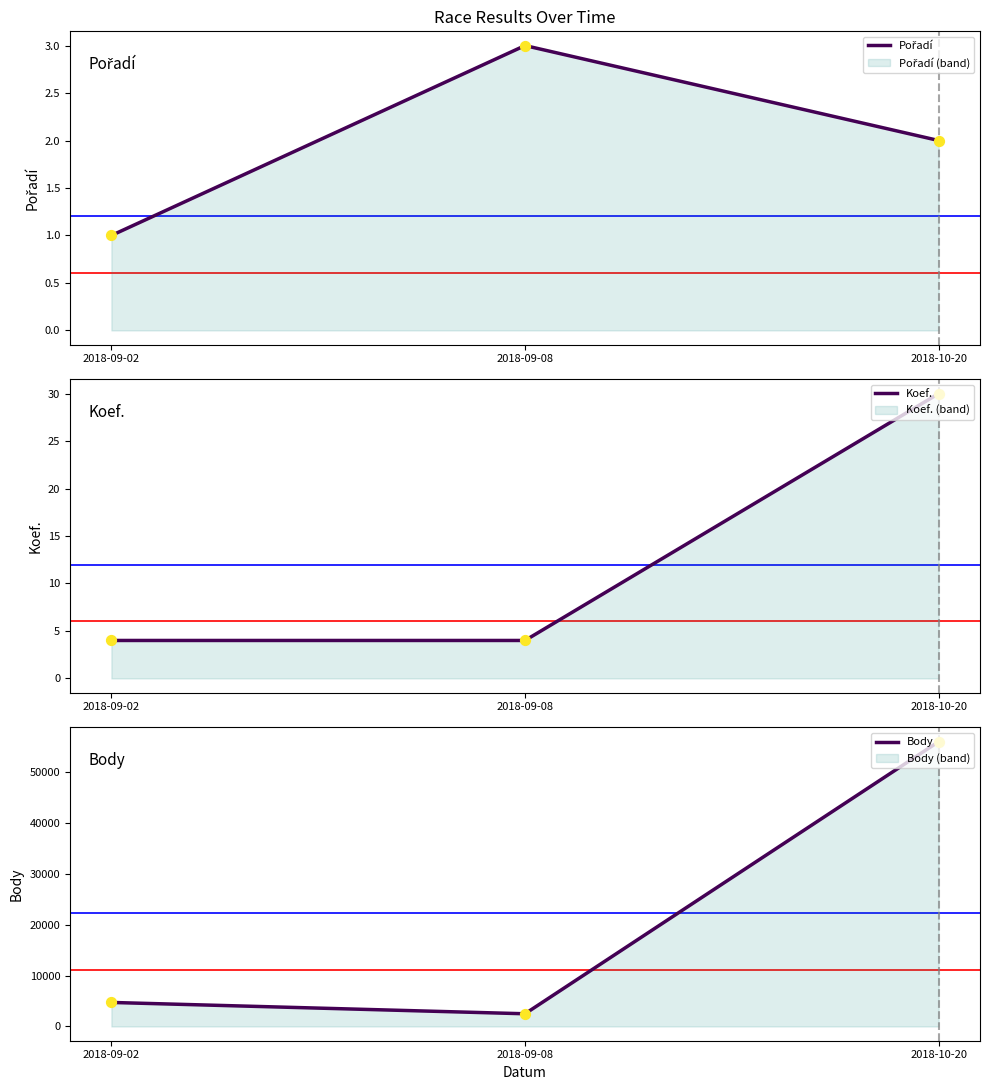

Which series has the widest spread of Y values?

Body